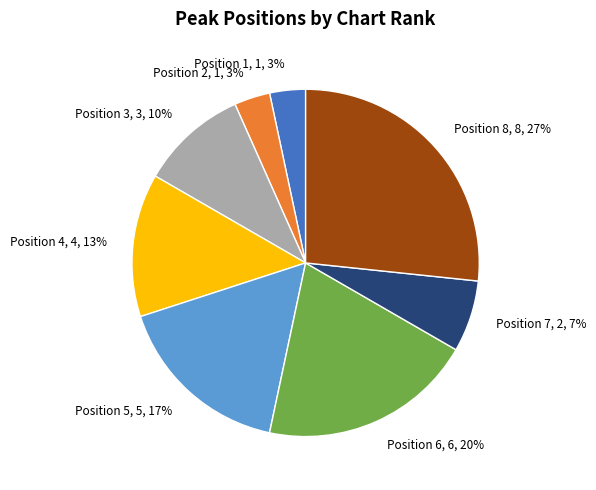

Count the number of slices in the pie.

8